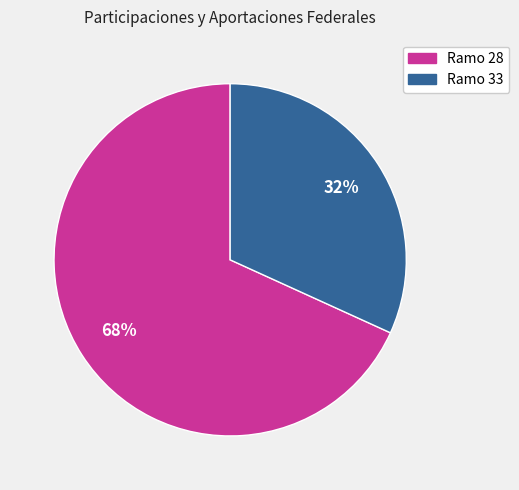

Is the sum of Ramo 33 and Ramo 28 greater than half?

Yes